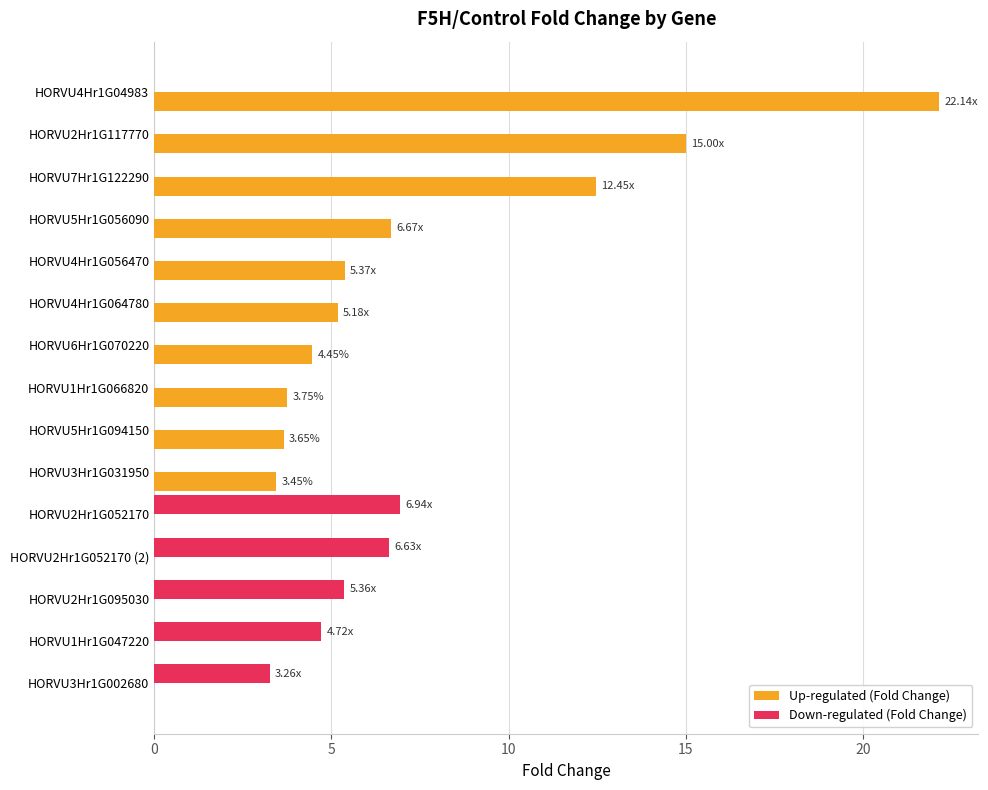

What is the total value across all series at HORVU4Hr1G064780?

5.2